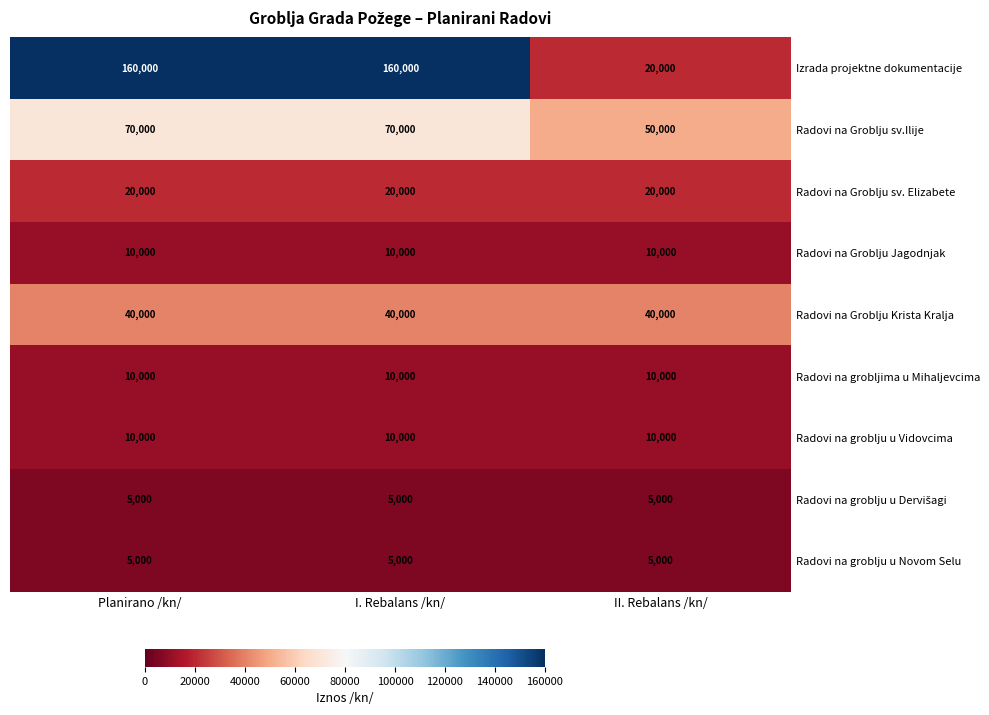

Which series has the largest total across all categories?

Izrada projektne dokumentacije